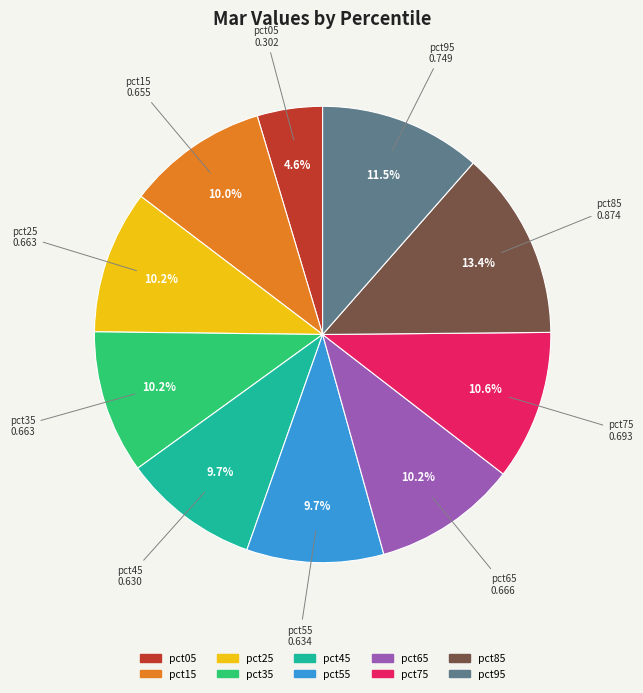

To the nearest percent, what is the difference between the pct75 and pct05 slice percentages?

6%